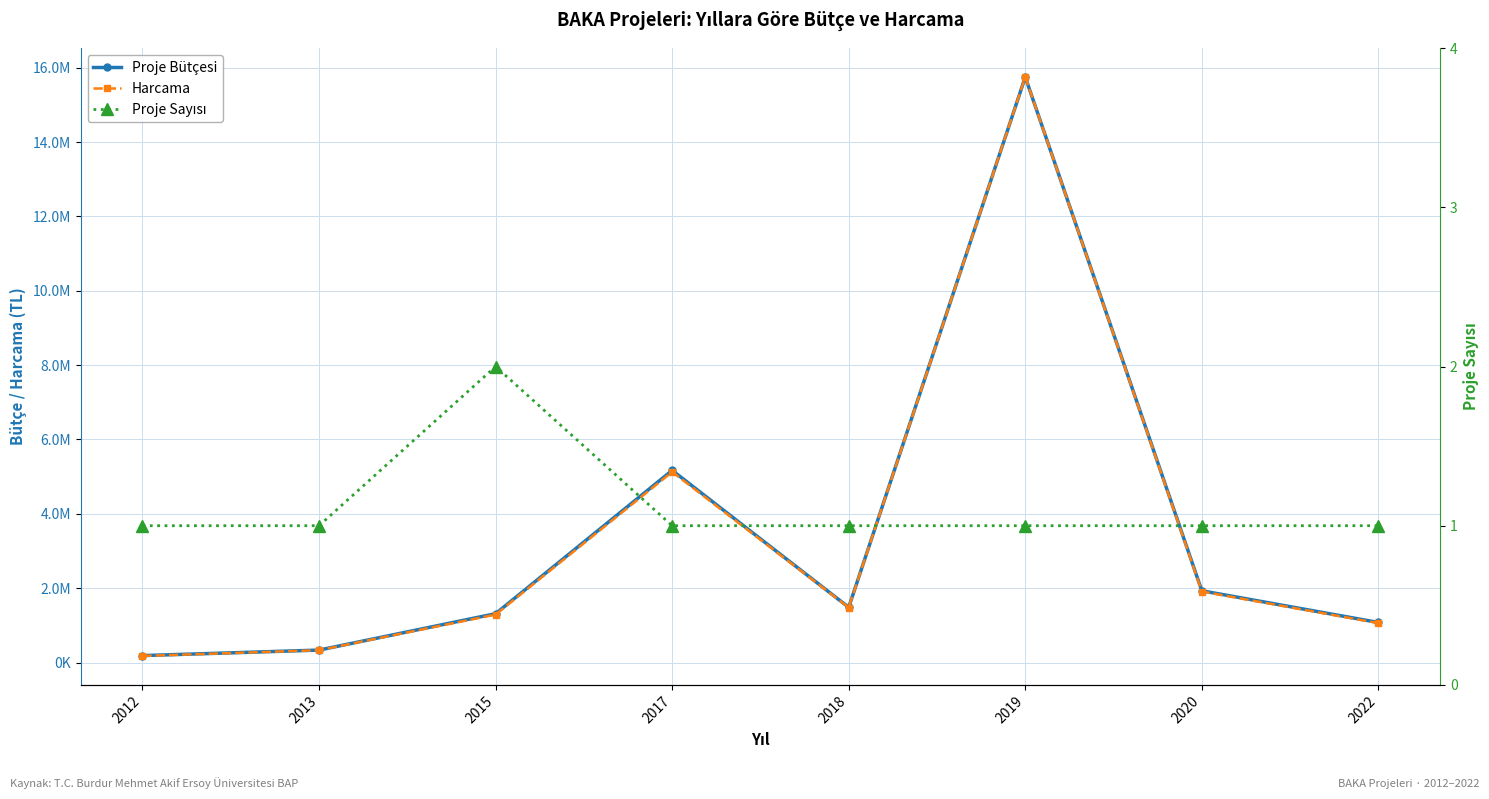

Reading left to right, list all the values displayed in this chart.

Proje Bütçesi: 185797.0	334101.7	1313347.1	5168194.7	1484071.6	15747681.2	1928822.3	1076692.8
Harcama: 176097.5	330355.1	1288568.6	5126706.0	1479349.4	15747680.4	1908695.1	1058855.2
Proje Sayısı: 1.0	1.0	2.0	1.0	1.0	1.0	1.0	1.0